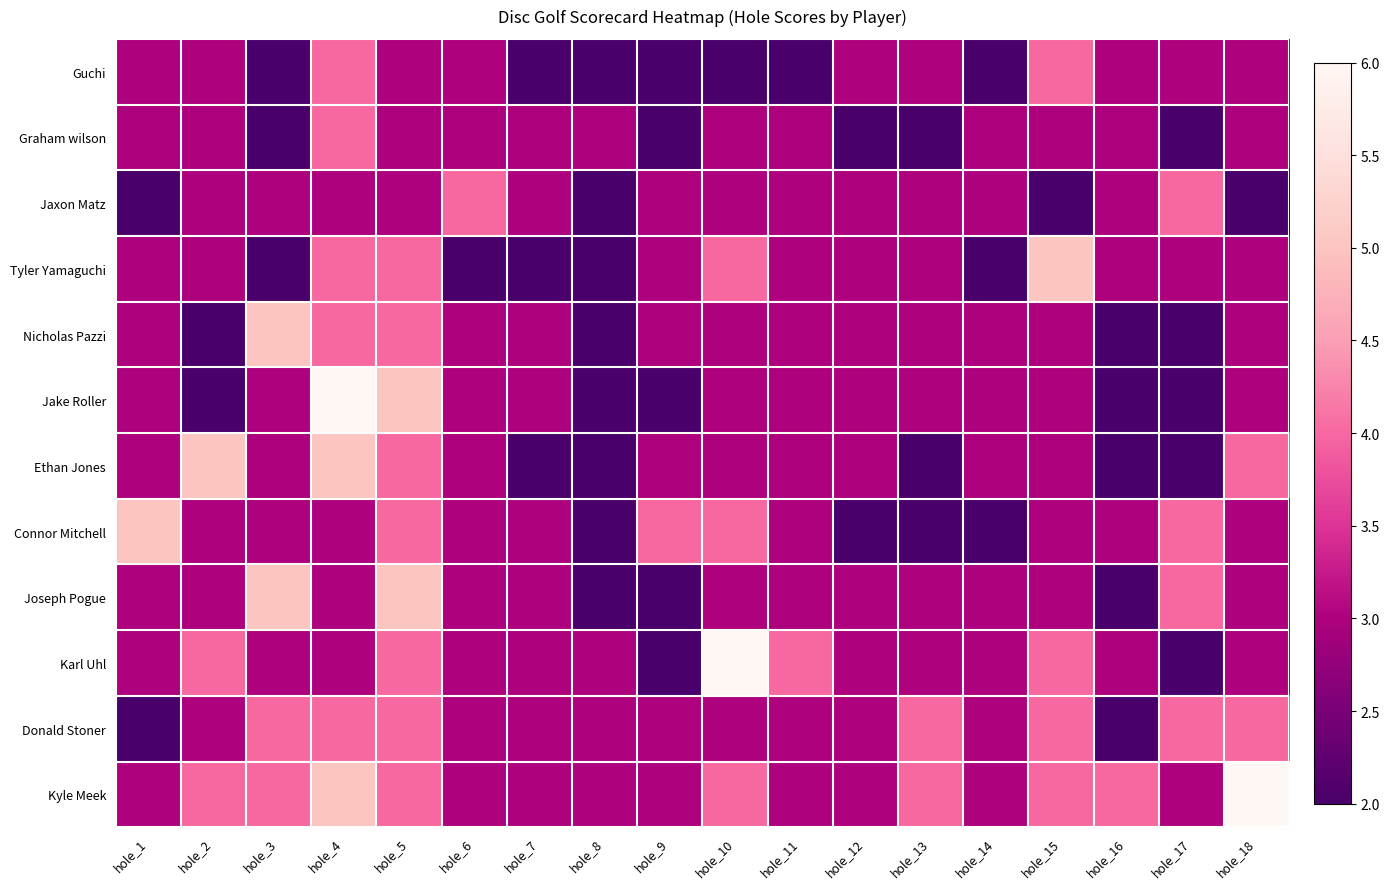

Reading left to right, list all the values displayed in this chart.

Guchi: hole_1=3	hole_2=3	hole_3=2	hole_4=4	hole_5=3	hole_6=3	hole_7=2	hole_8=2	hole_9=2	hole_10=2	hole_11=2	hole_12=3	hole_13=3	hole_14=2	hole_15=4	hole_16=3	hole_17=3	hole_18=3
Graham wilson: hole_1=3	hole_2=3	hole_3=2	hole_4=4	hole_5=3	hole_6=3	hole_7=3	hole_8=3	hole_9=2	hole_10=3	hole_11=3	hole_12=2	hole_13=2	hole_14=3	hole_15=3	hole_16=3	hole_17=2	hole_18=3
Jaxon Matz: hole_1=2	hole_2=3	hole_3=3	hole_4=3	hole_5=3	hole_6=4	hole_7=3	hole_8=2	hole_9=3	hole_10=3	hole_11=3	hole_12=3	hole_13=3	hole_14=3	hole_15=2	hole_16=3	hole_17=4	hole_18=2
Tyler Yamaguchi: hole_1=3	hole_2=3	hole_3=2	hole_4=4	hole_5=4	hole_6=2	hole_7=2	hole_8=2	hole_9=3	hole_10=4	hole_11=3	hole_12=3	hole_13=3	hole_14=2	hole_15=5	hole_16=3	hole_17=3	hole_18=3
Nicholas Pazzi: hole_1=3	hole_2=2	hole_3=5	hole_4=4	hole_5=4	hole_6=3	hole_7=3	hole_8=2	hole_9=3	hole_10=3	hole_11=3	hole_12=3	hole_13=3	hole_14=3	hole_15=3	hole_16=2	hole_17=2	hole_18=3
Jake Roller: hole_1=3	hole_2=2	hole_3=3	hole_4=6	hole_5=5	hole_6=3	hole_7=3	hole_8=2	hole_9=2	hole_10=3	hole_11=3	hole_12=3	hole_13=3	hole_14=3	hole_15=3	hole_16=2	hole_17=2	hole_18=3
Ethan Jones: hole_1=3	hole_2=5	hole_3=3	hole_4=5	hole_5=4	hole_6=3	hole_7=2	hole_8=2	hole_9=3	hole_10=3	hole_11=3	hole_12=3	hole_13=2	hole_14=3	hole_15=3	hole_16=2	hole_17=2	hole_18=4
Connor Mitchell: hole_1=5	hole_2=3	hole_3=3	hole_4=3	hole_5=4	hole_6=3	hole_7=3	hole_8=2	hole_9=4	hole_10=4	hole_11=3	hole_12=2	hole_13=2	hole_14=2	hole_15=3	hole_16=3	hole_17=4	hole_18=3
Joseph Pogue: hole_1=3	hole_2=3	hole_3=5	hole_4=3	hole_5=5	hole_6=3	hole_7=3	hole_8=2	hole_9=2	hole_10=3	hole_11=3	hole_12=3	hole_13=3	hole_14=3	hole_15=3	hole_16=2	hole_17=4	hole_18=3
Karl Uhl: hole_1=3	hole_2=4	hole_3=3	hole_4=3	hole_5=4	hole_6=3	hole_7=3	hole_8=3	hole_9=2	hole_10=6	hole_11=4	hole_12=3	hole_13=3	hole_14=3	hole_15=4	hole_16=3	hole_17=2	hole_18=3
Donald Stoner: hole_1=2	hole_2=3	hole_3=4	hole_4=4	hole_5=4	hole_6=3	hole_7=3	hole_8=3	hole_9=3	hole_10=3	hole_11=3	hole_12=3	hole_13=4	hole_14=3	hole_15=4	hole_16=2	hole_17=4	hole_18=4
Kyle Meek: hole_1=3	hole_2=4	hole_3=4	hole_4=5	hole_5=4	hole_6=3	hole_7=3	hole_8=3	hole_9=3	hole_10=4	hole_11=3	hole_12=3	hole_13=4	hole_14=3	hole_15=4	hole_16=4	hole_17=3	hole_18=6